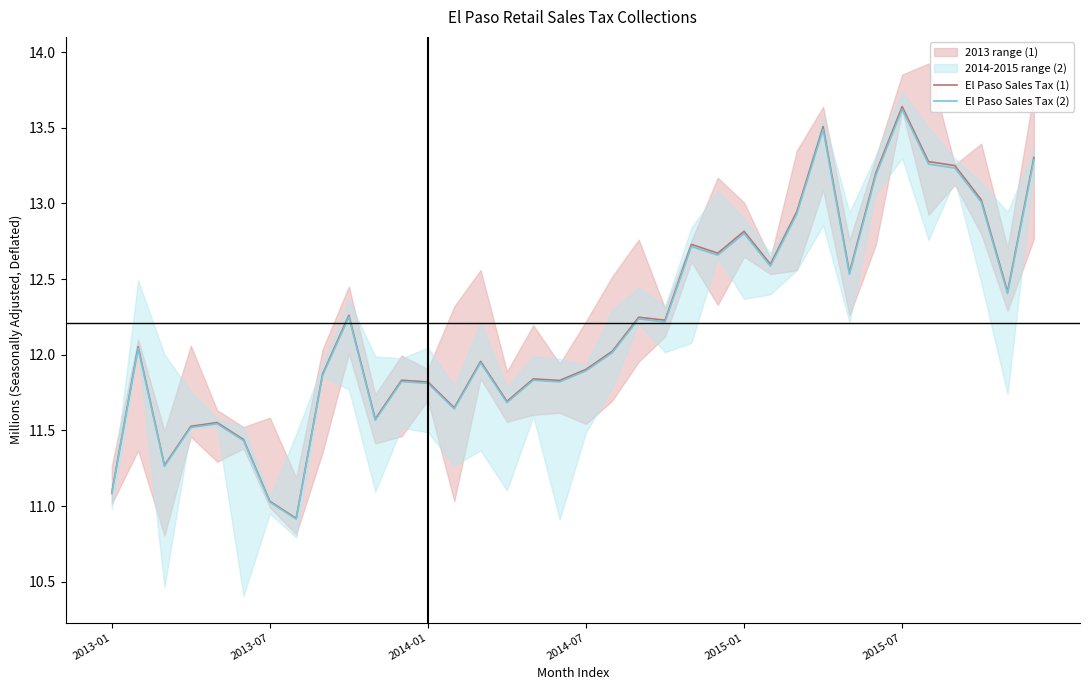

How many data points in El Paso Sales Tax (2) are less than 12?

17